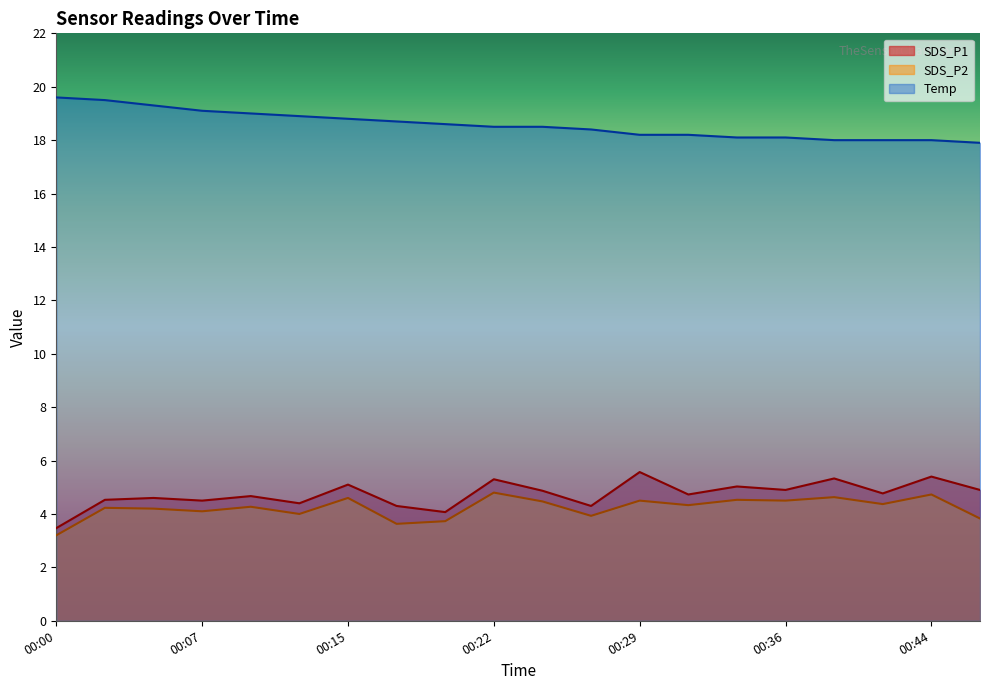

Does the chart display data point markers on the line(s)?

No